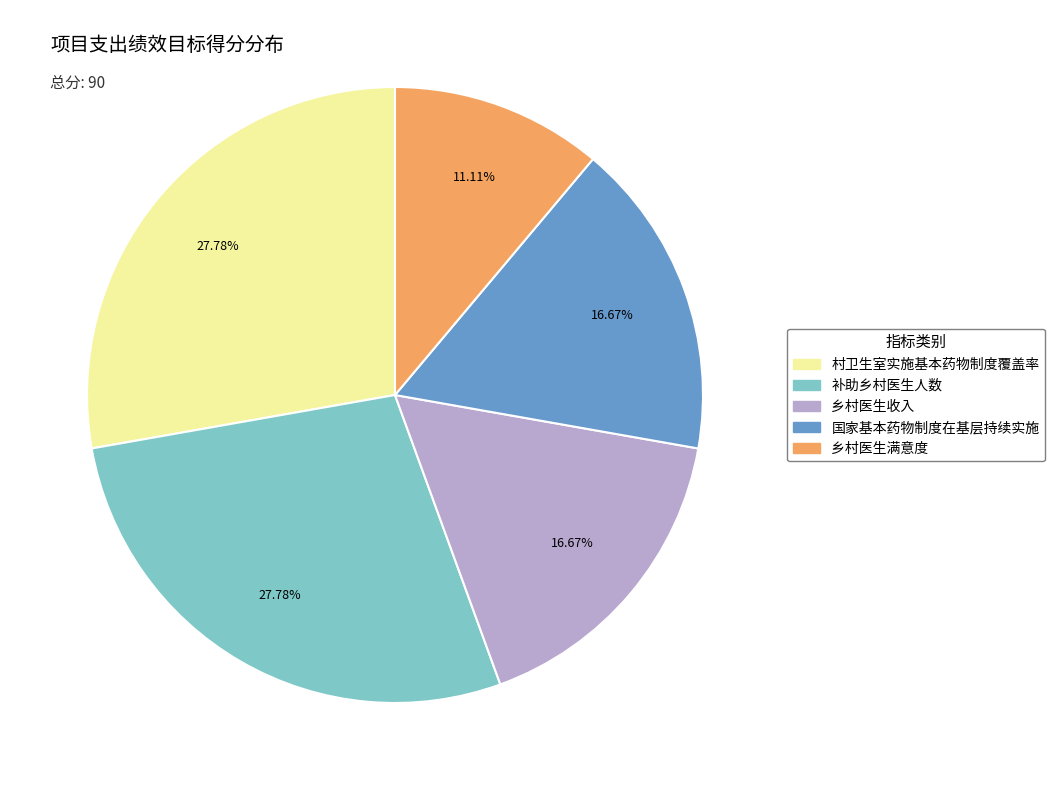

To the nearest percent, what portion does 国家基本药物制度在基层持续实施 represent?

17%